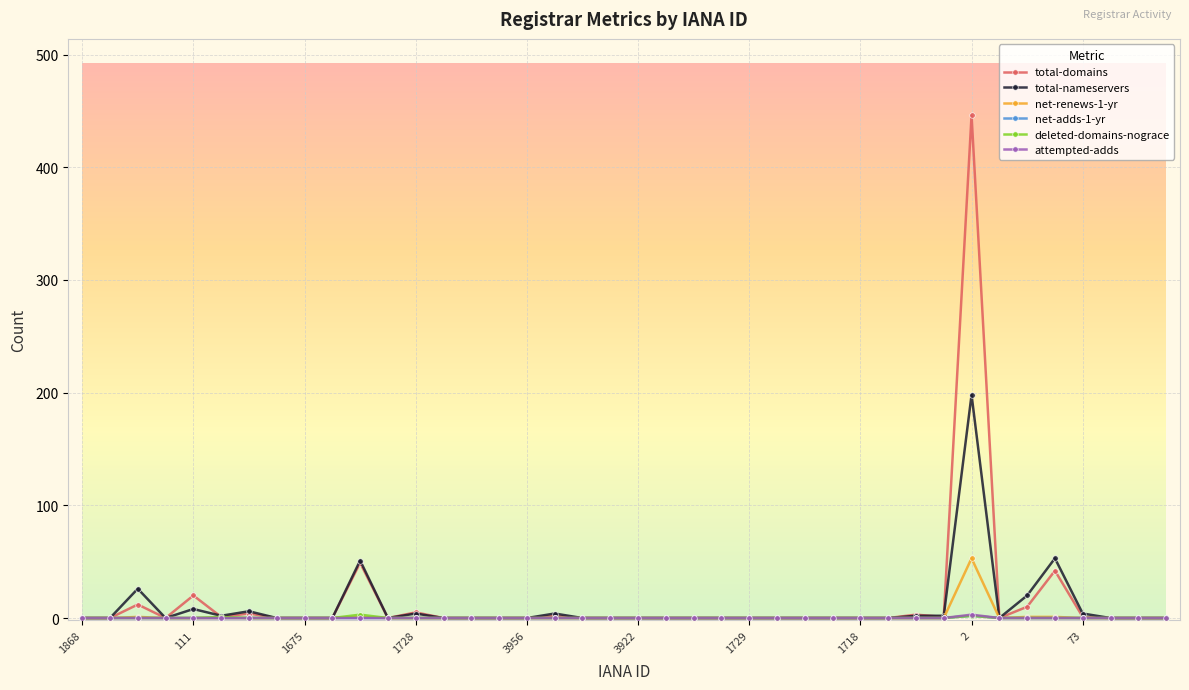

What is the value of the total-nameservers point at the 36th from the left?

53